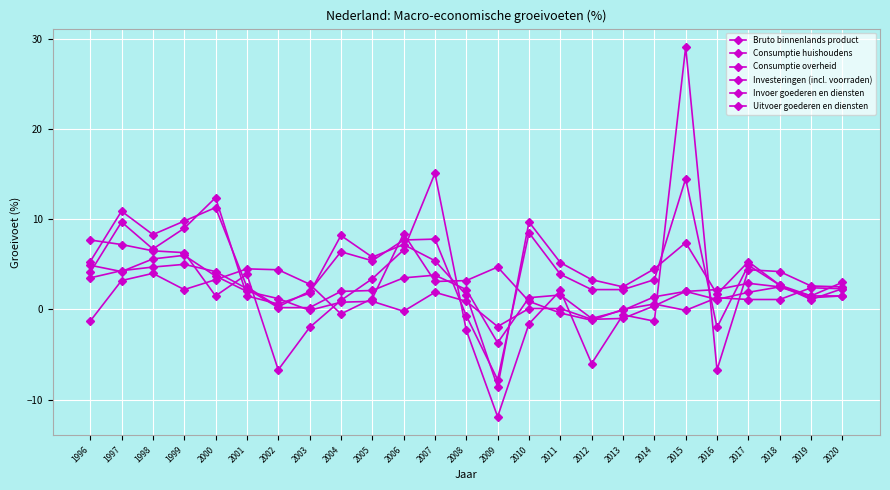

How many series are shown in this chart?

6